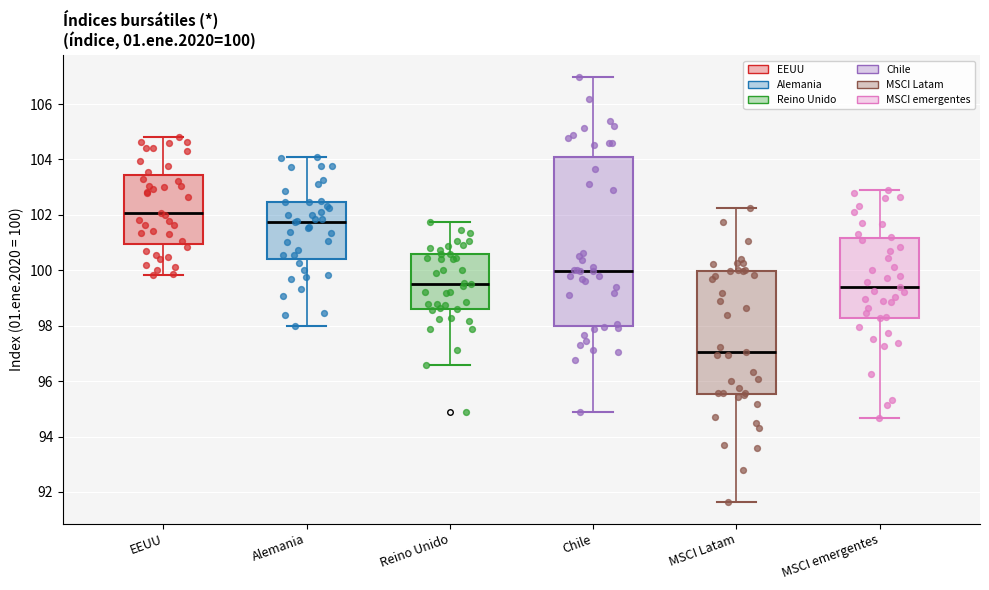

Which box has the highest median line?

EEUU